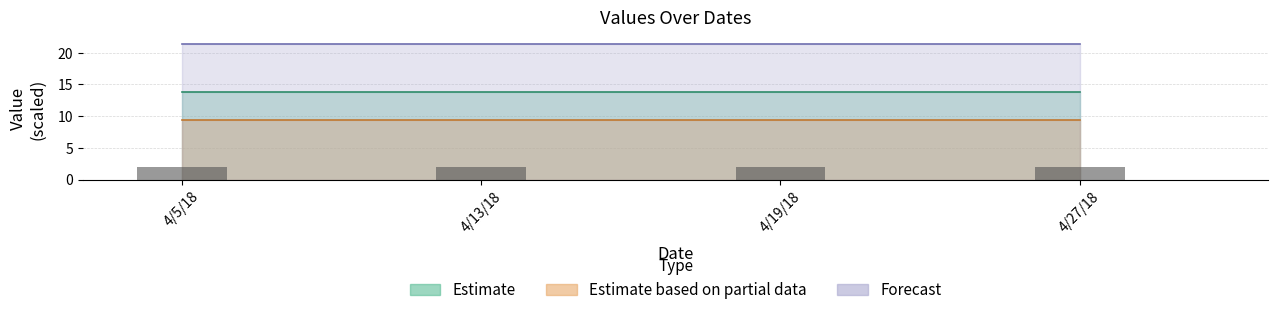

What is the average value of the col_7 (count) series?

2